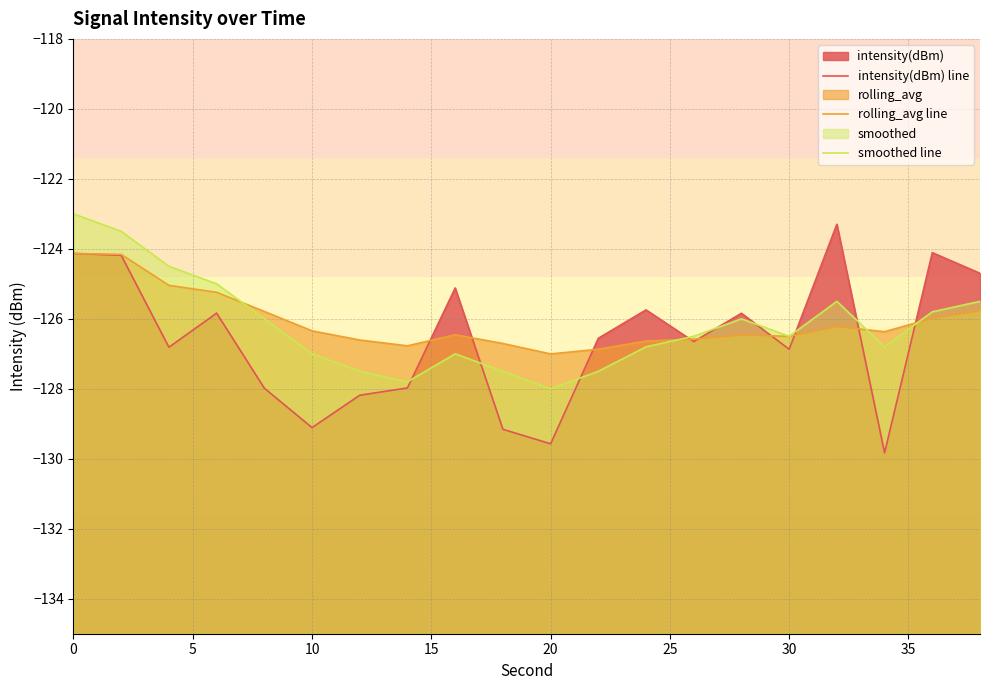

How many times do rolling_avg line and intensity(dBm) line cross each other?

9